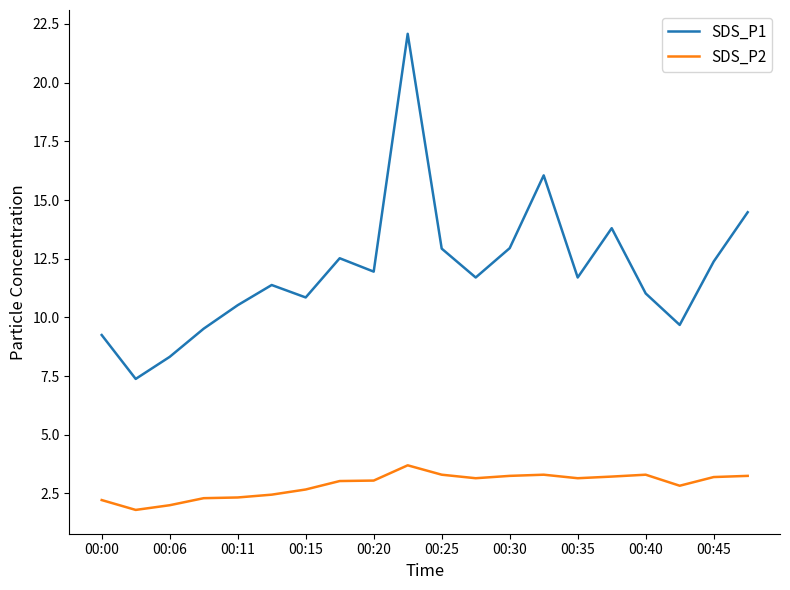

True or false: SDS_P2 and SDS_P1 intersect in this chart.

False